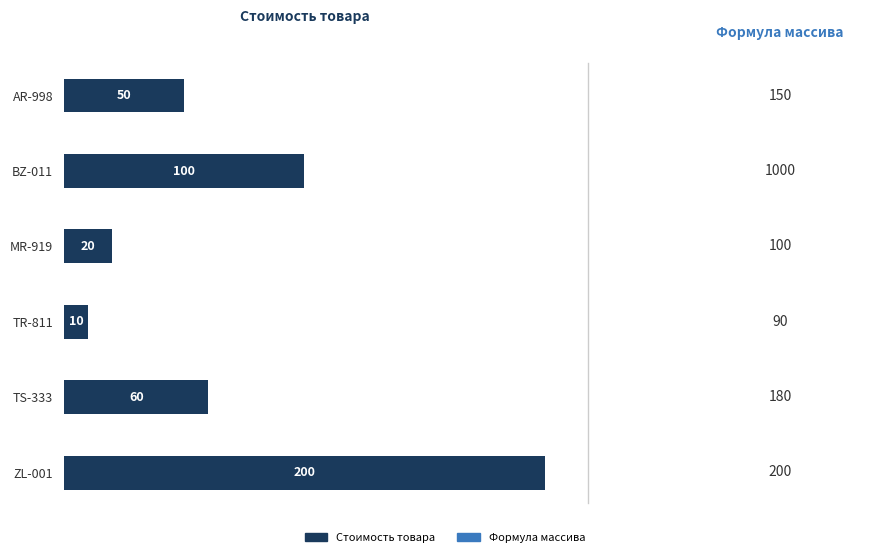

Reading bottom to top, list all the values displayed in this chart.

200	60	10	20	100	50